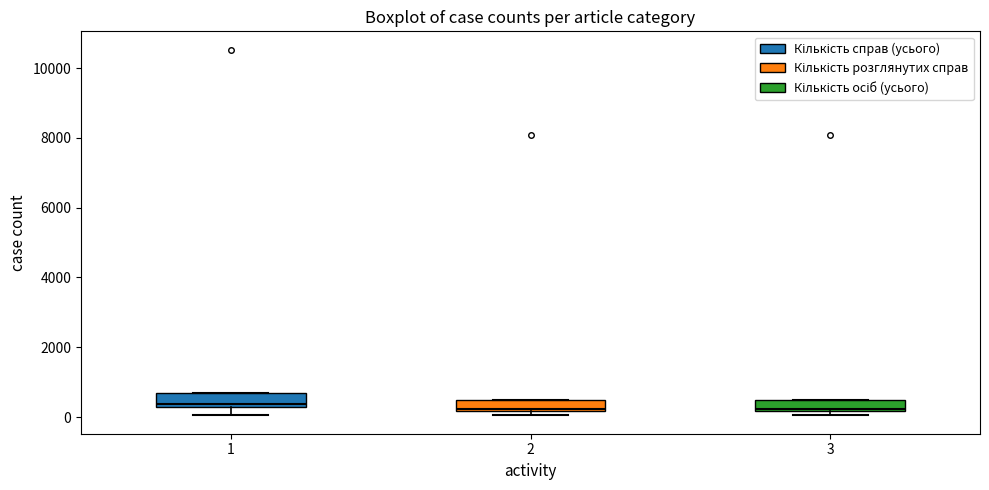

Where is the upper edge of the box at x = 3 on the y-axis? The values are not printed on the chart, so give them approximately, as read against the axis.

400